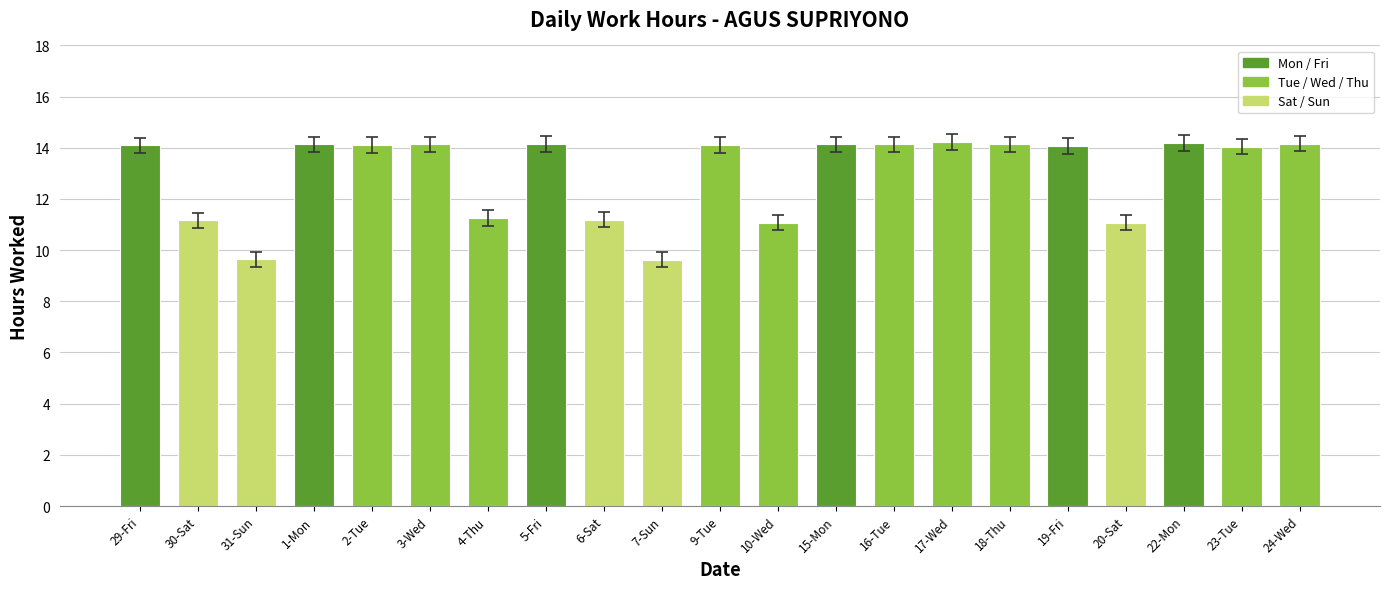

What is the change in value from 4-Thu to 16-Tue?

+2.9